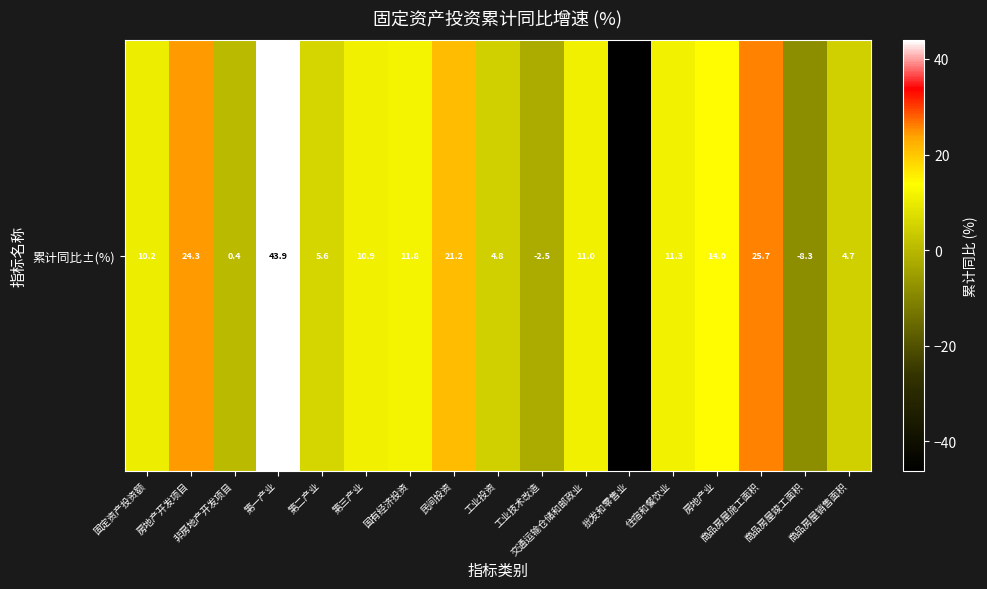

Reading left to right, extract all data points from this chart.

10.2	24.3	0.4	43.9	5.6	10.9	11.8	21.2	4.8	-2.5	11.0	-46.2	11.3	14.0	25.7	-8.3	4.7